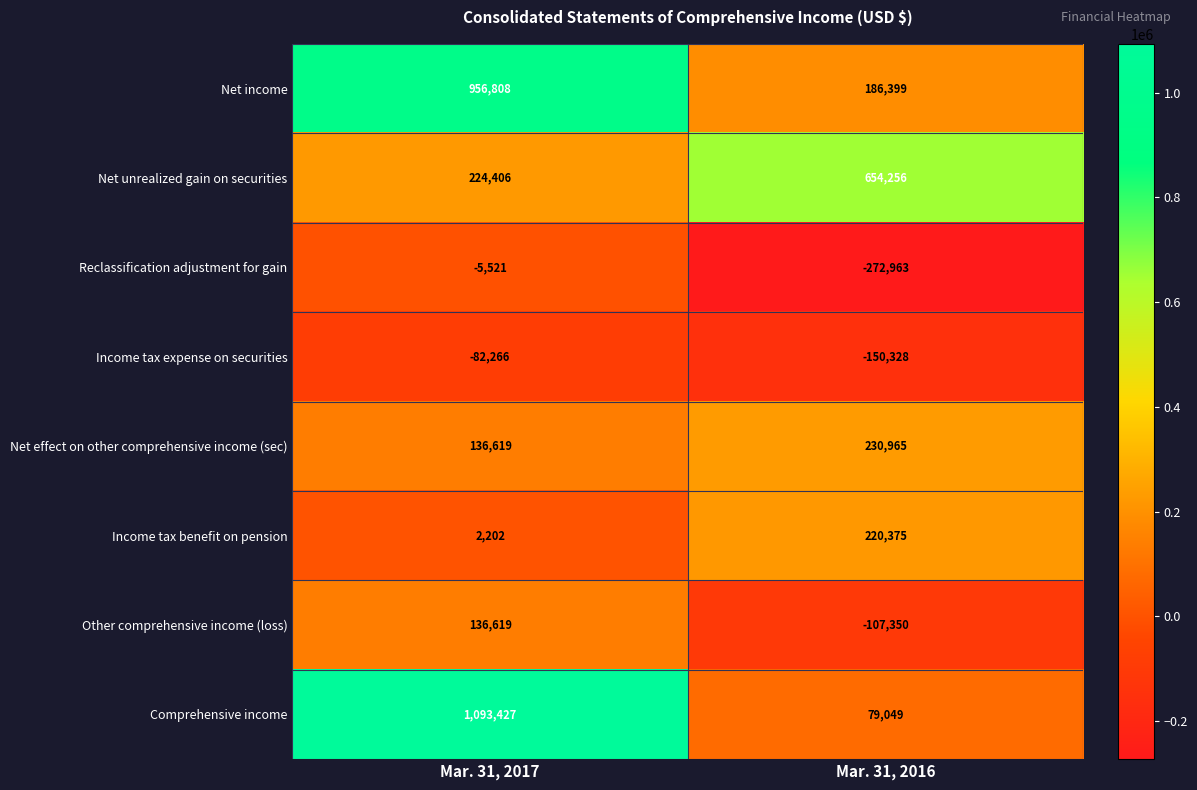

What is the sum of the Net effect on other comprehensive income (sec) values at Mar. 31, 2017 and Mar. 31, 2016?

367584